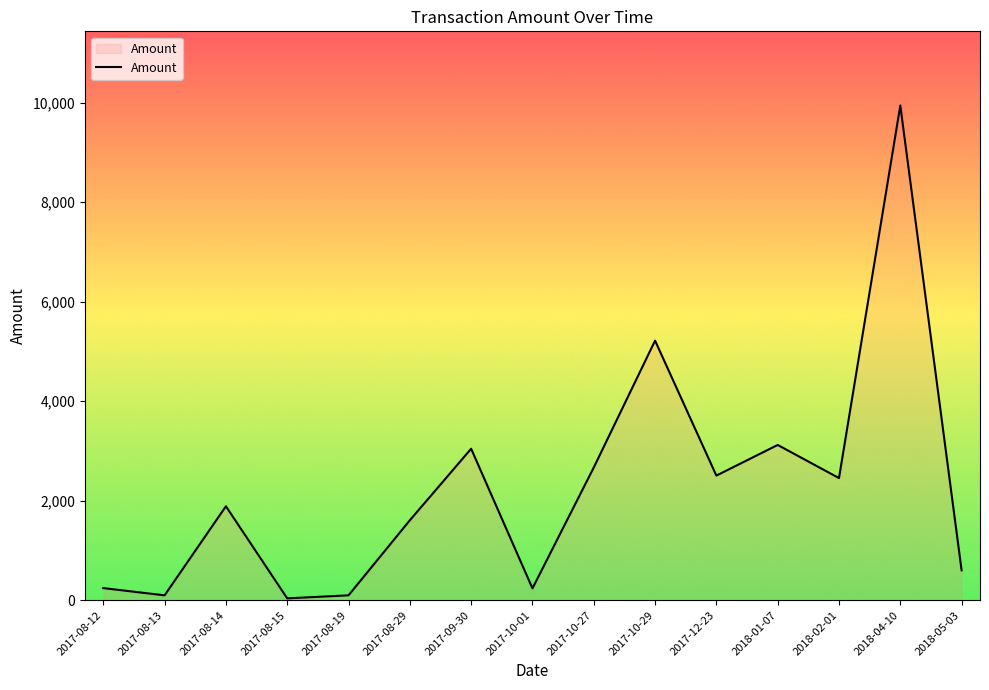

What is the approximate value at 2017-10-27?

2667.4